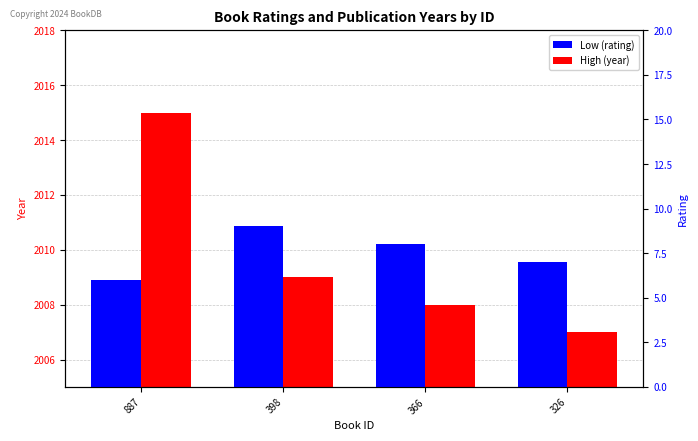

The Low (rating) series shows 9 at 398. True or false?

True